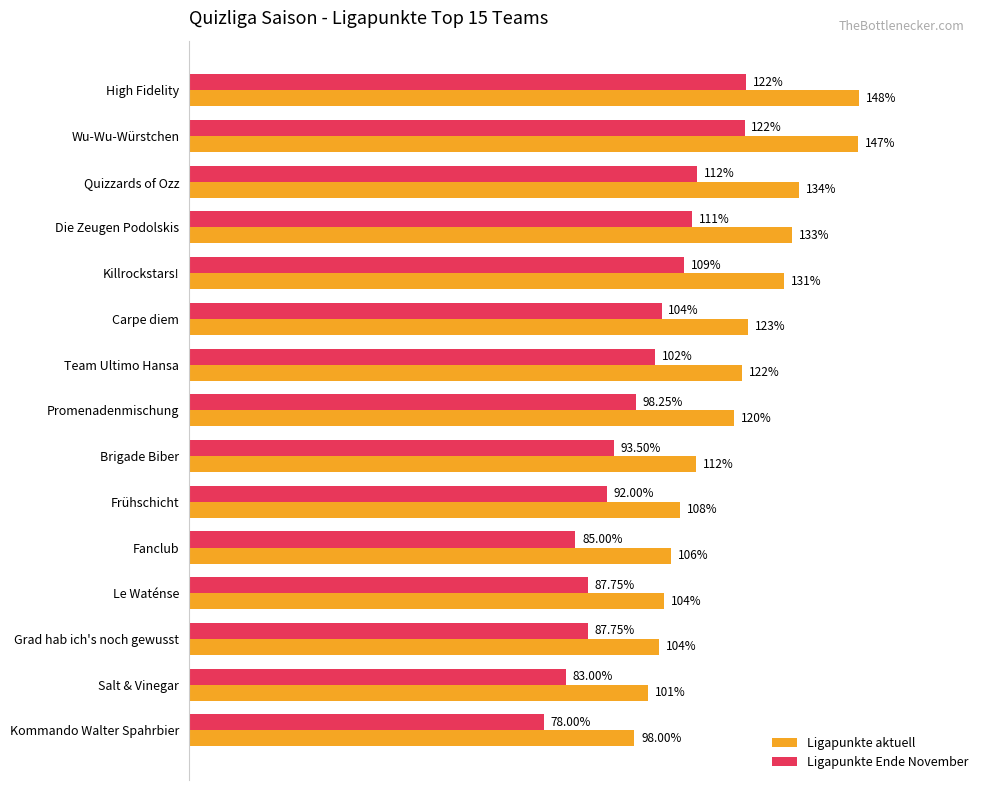

Where is Ligapunkte Ende November nearest to the value 100?

Promenadenmischung